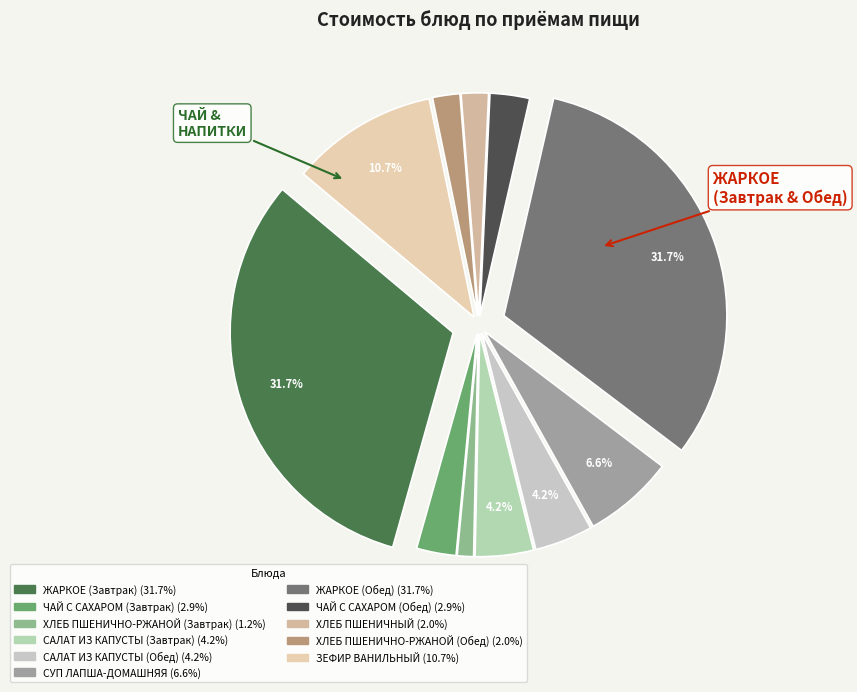

To the nearest percent, what portion does ЗЕФИР ВАНИЛЬНЫЙ represent?

11%